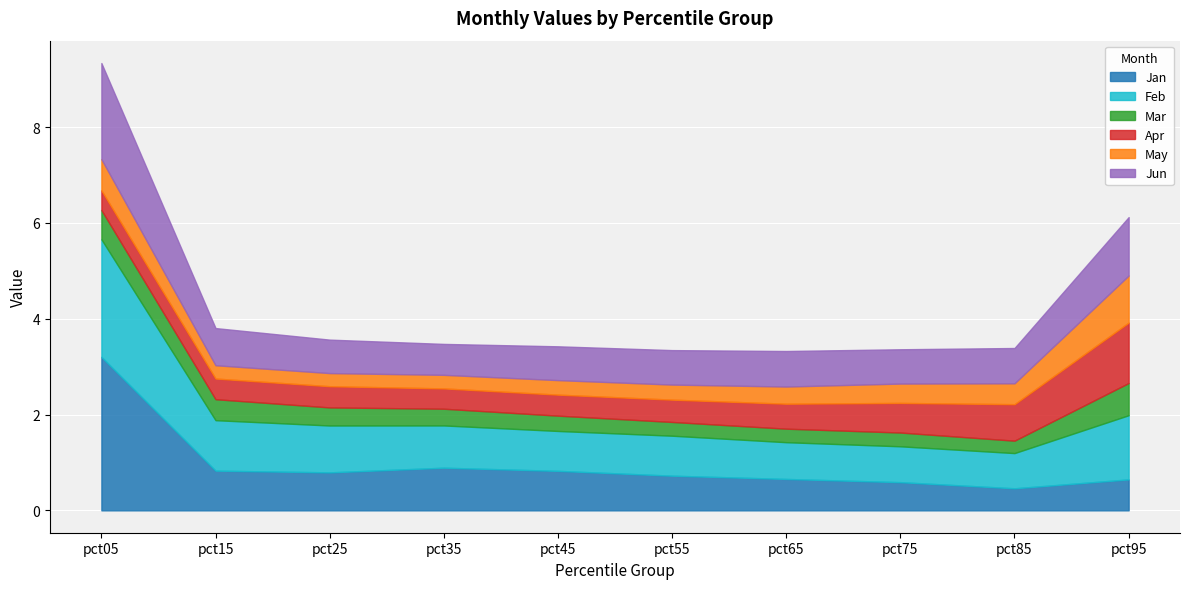

What is the sum of all Jan values?

9.6